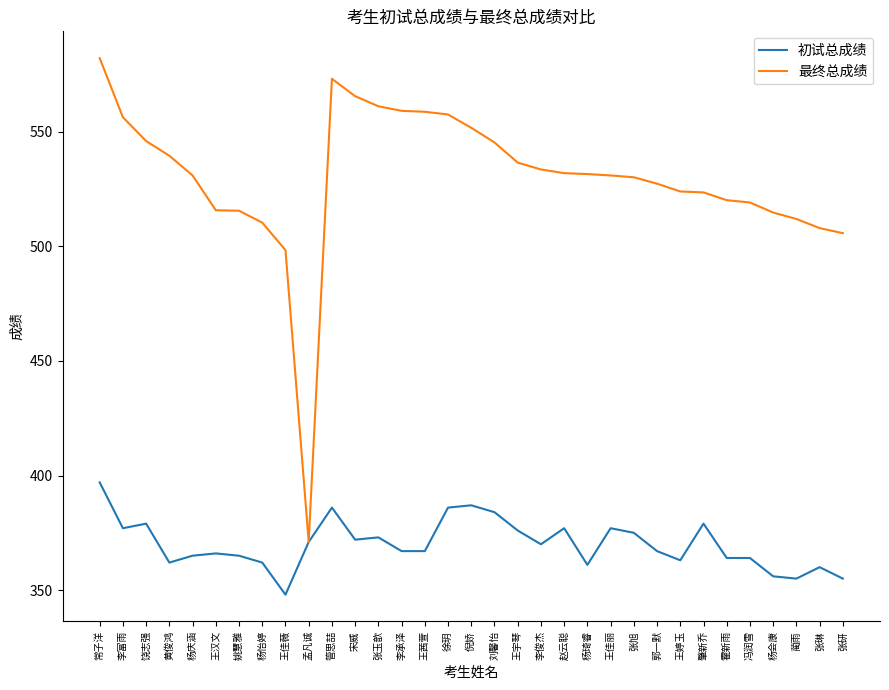

At 张玉歆, list the series in order from largest to smallest.

最终总成绩, 初试总成绩